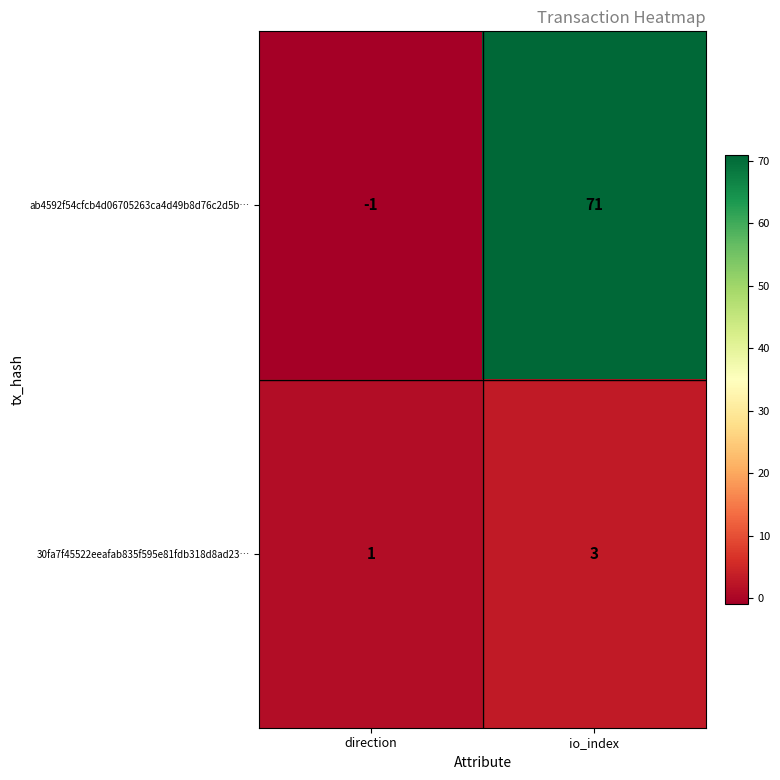

At which label is ab4592f54cfcb4d06705263ca4d49b8d76c2d5b… closest to 35?

direction